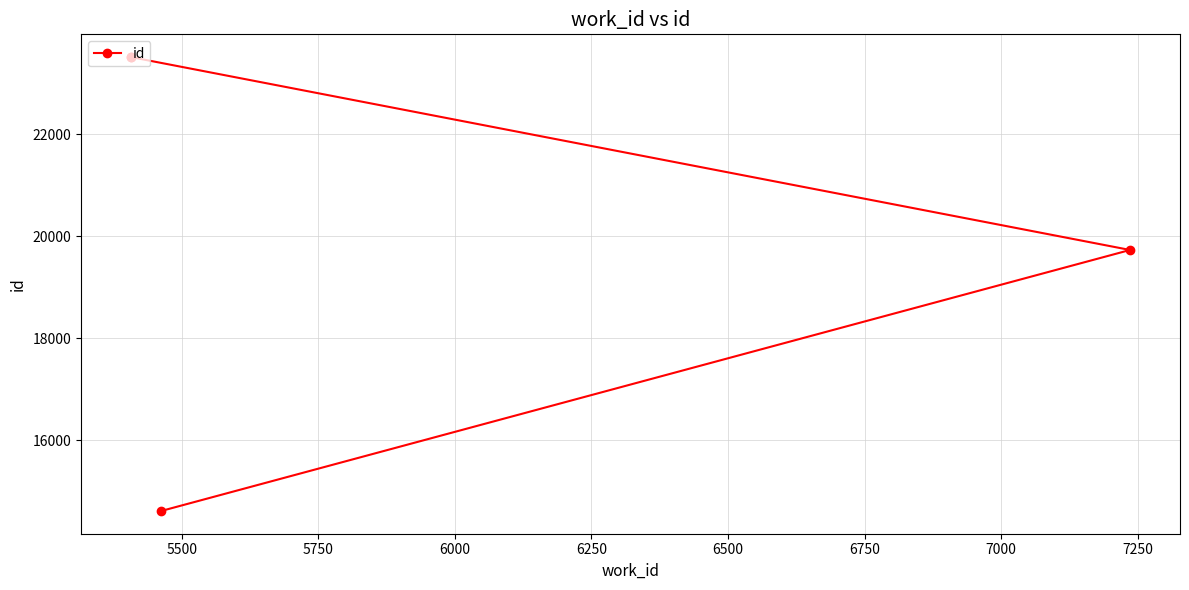

What is the maximum value shown in the chart?

23520